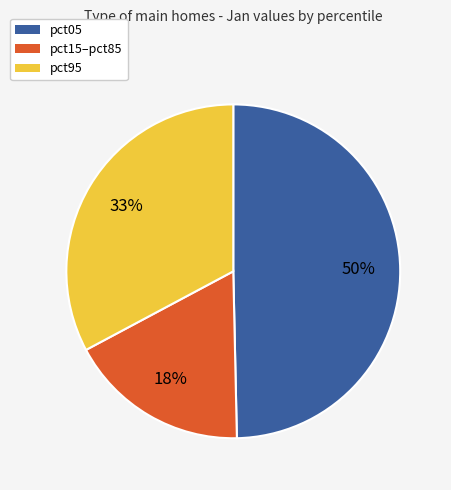

Does any single category account for the majority?

No